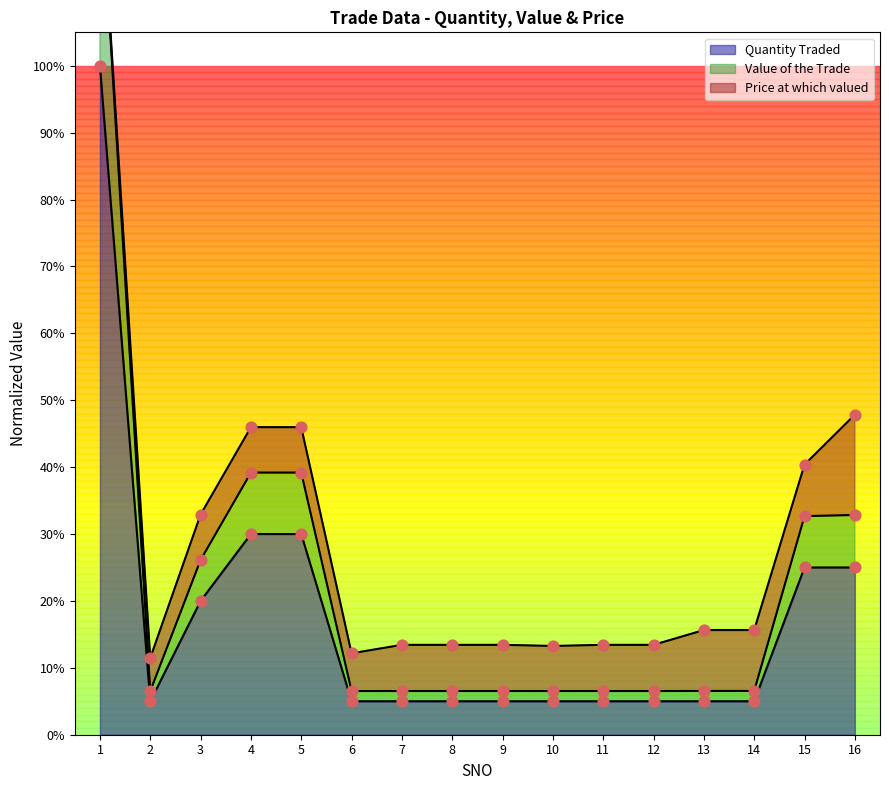

Which series has the largest Y range (max minus min)?

Value of the Trade